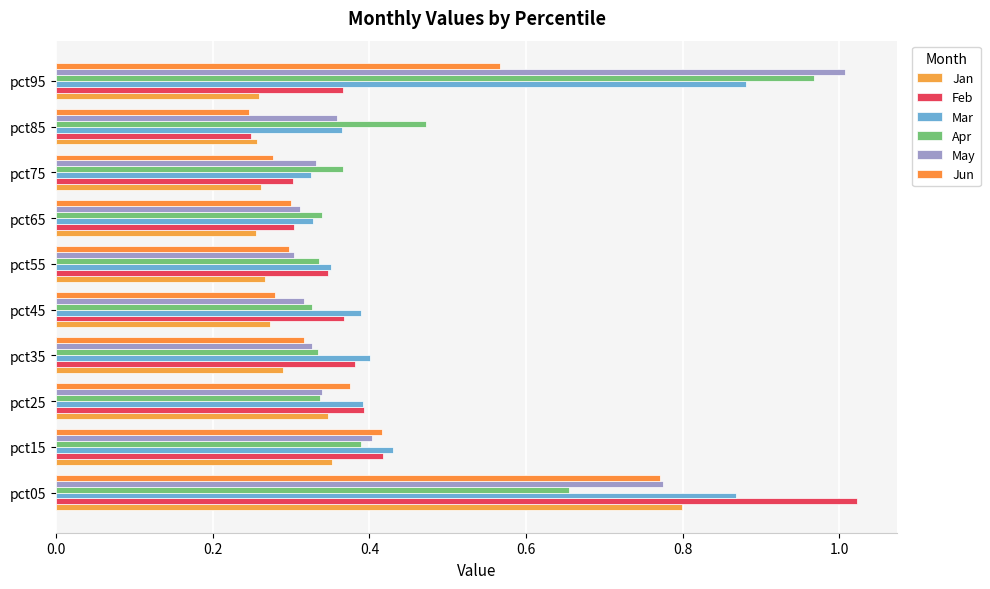

At how many categories does at least one series exceed 0?

10